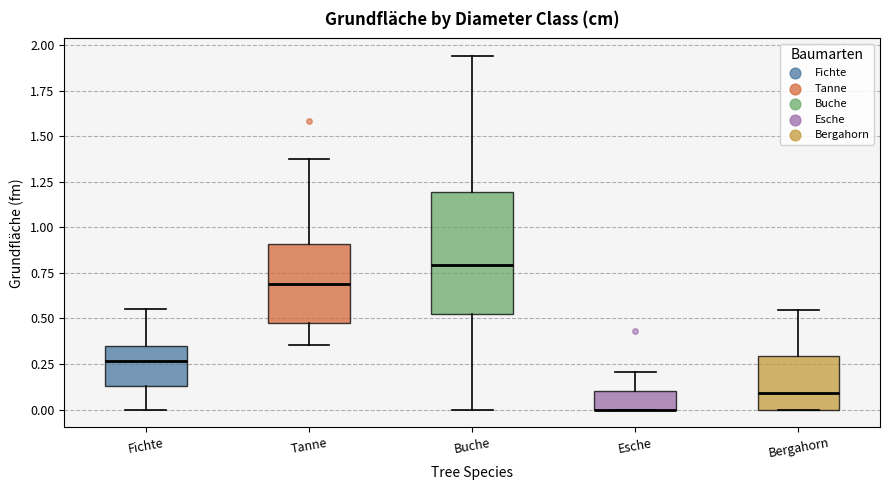

Reading left to right, read every box against the y-axis: the position of its median line, the range the box covers, and the ends of its whiskers. The values are not printed on the chart, so give them approximately, as read against the axis.

Fichte: median 0.25, box 0.15 to 0.35, whiskers 0.00 to 0.55
Tanne: median 0.70, box 0.45 to 0.90, whiskers 0.35 to 1.35
Buche: median 0.80, box 0.55 to 1.20, whiskers 0.00 to 1.95
Esche: median 0.00 (drawn on the box's lower edge), box 0.00 to 0.10, whiskers 0.00 to 0.20
Bergahorn: median 0.10, box 0.00 to 0.30, whiskers 0.00 to 0.55